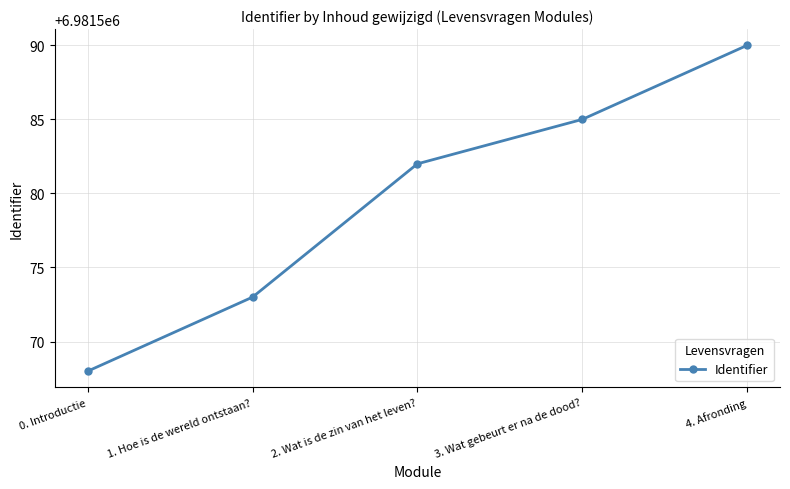

Between 1. Hoe is de wereld ontstaan? and 2. Wat is de zin van het leven?, which is larger?

2. Wat is de zin van het leven?